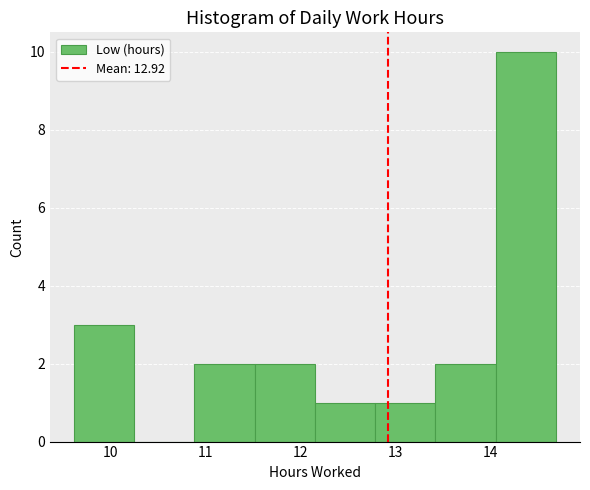

How tall is the bar that spans 12.2 to 12.8 on the x-axis? Neither the bar edges nor the heights are printed on the chart, so give them approximately, as read against the axes.

1